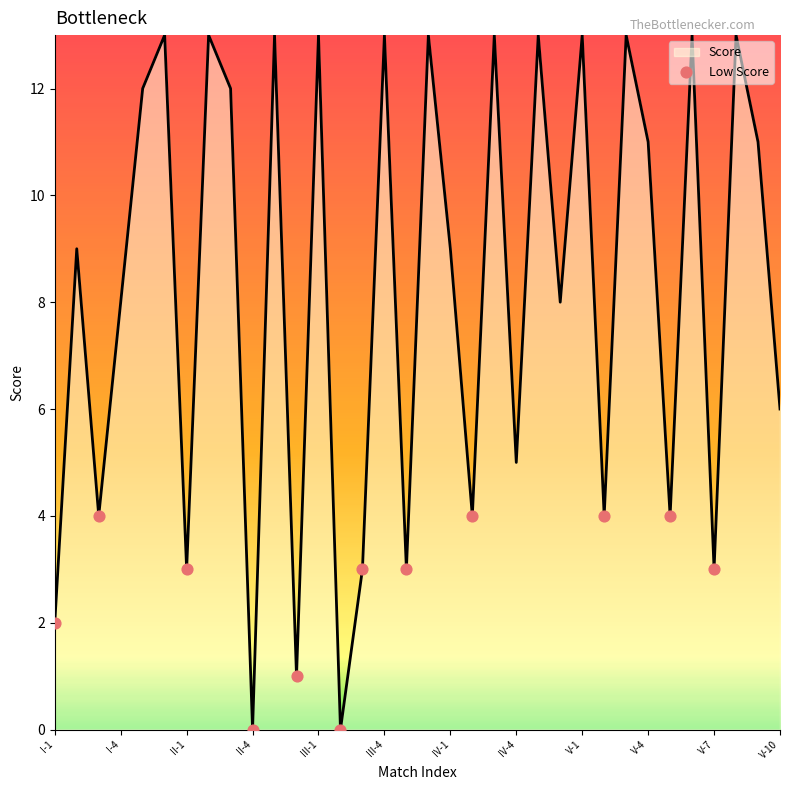

What is the difference between the maximum and minimum values?

13